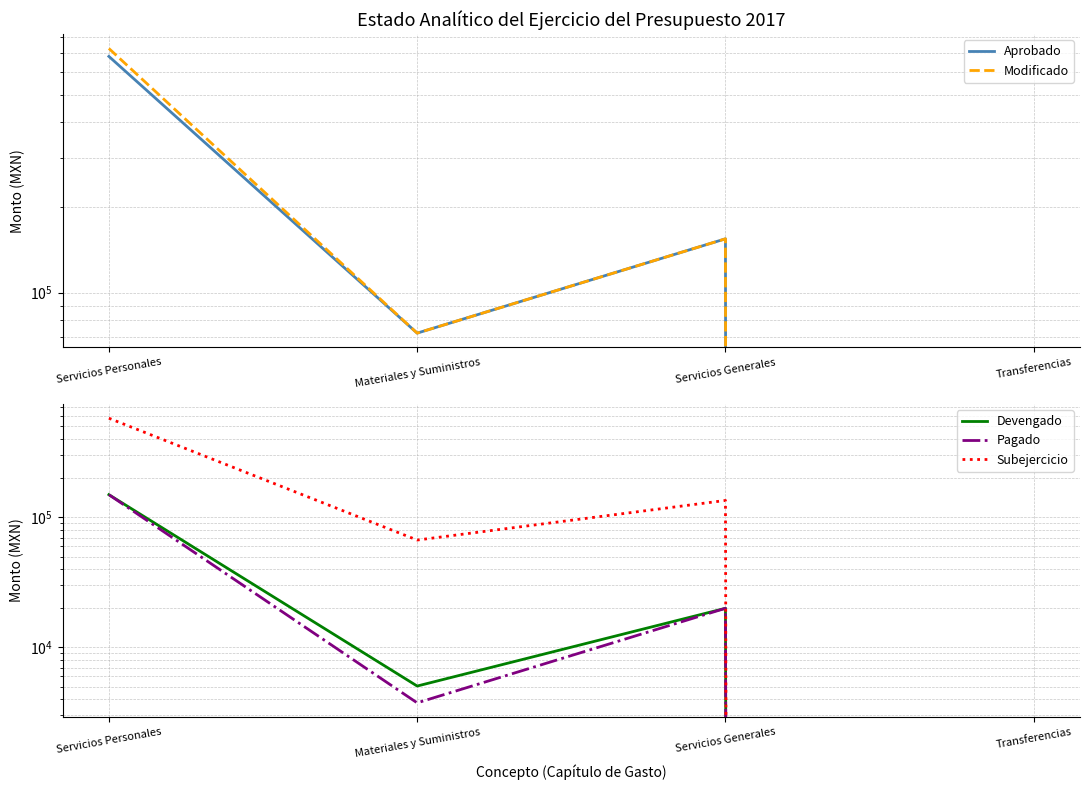

At which label is Pagado closest to 74760?

Servicios Generales